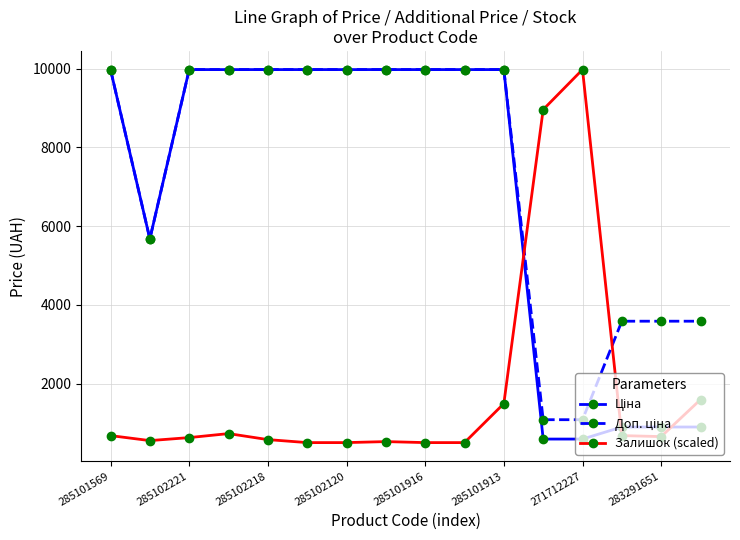

What is the minimum value shown in the chart?

500.0